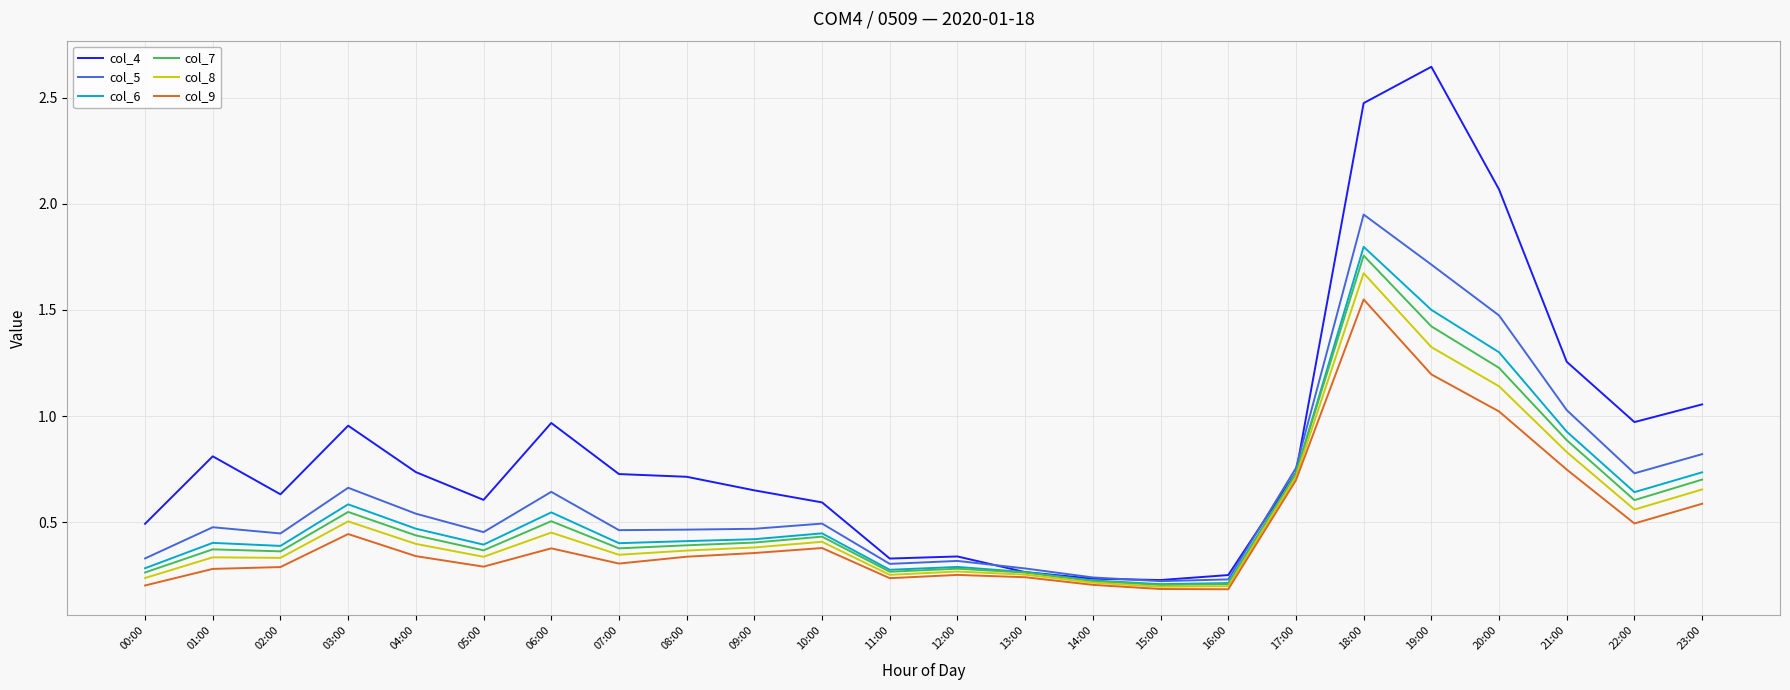

Does the chart have visible grid lines?

Yes